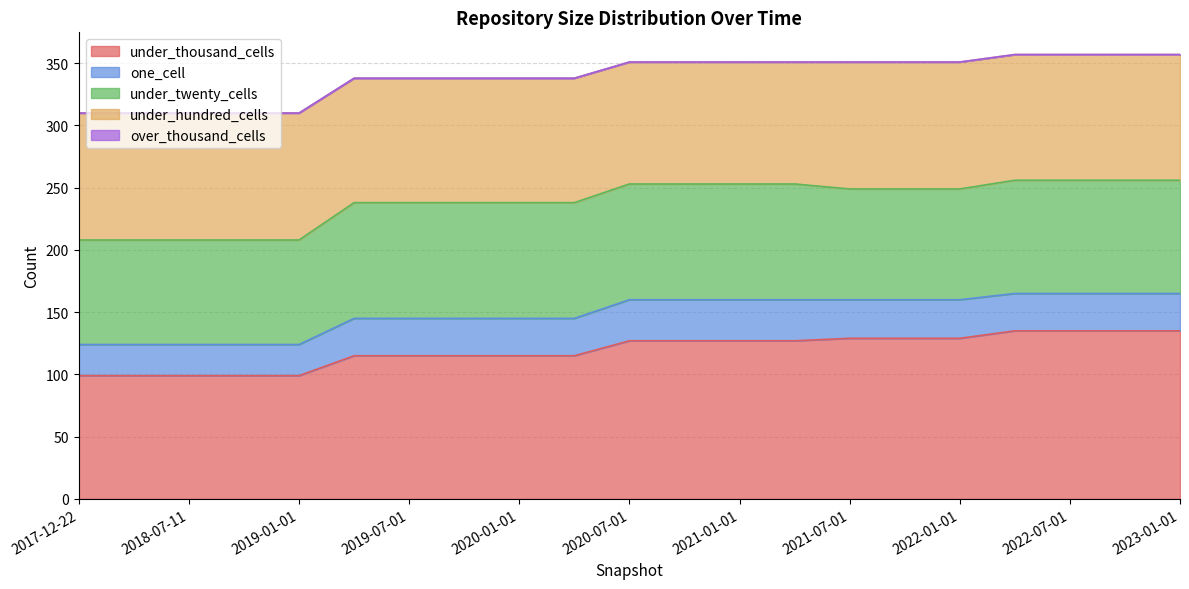

How many lines are shown in the chart?

5